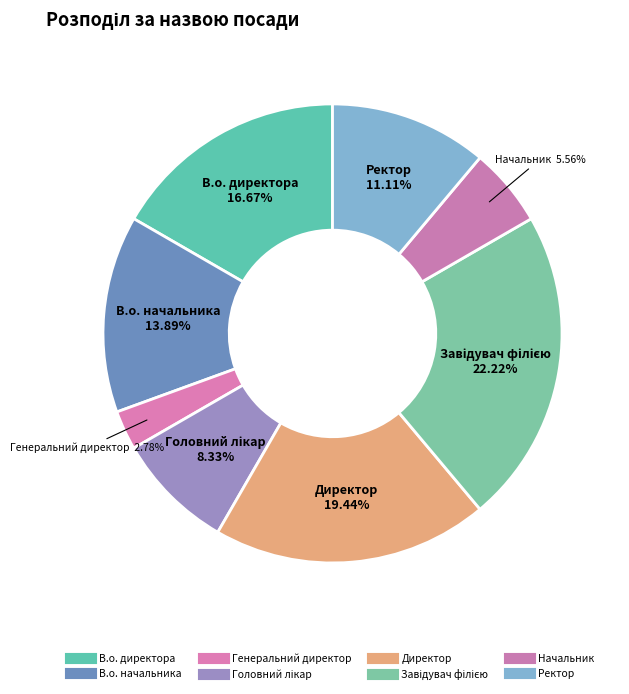

Count the number of slices in the pie.

8